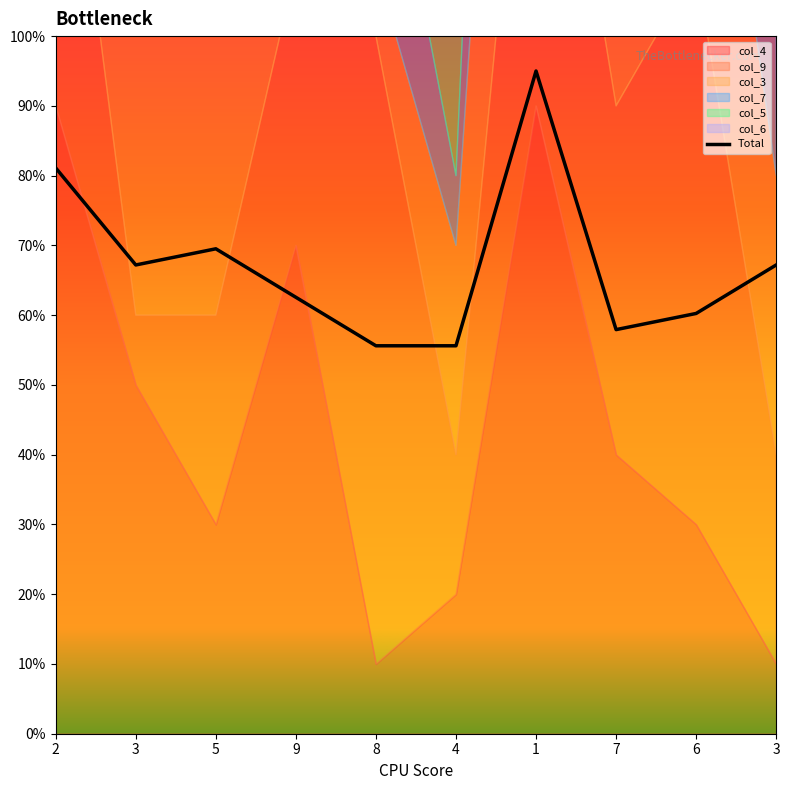

At which label is col_3 closest to 5?

6